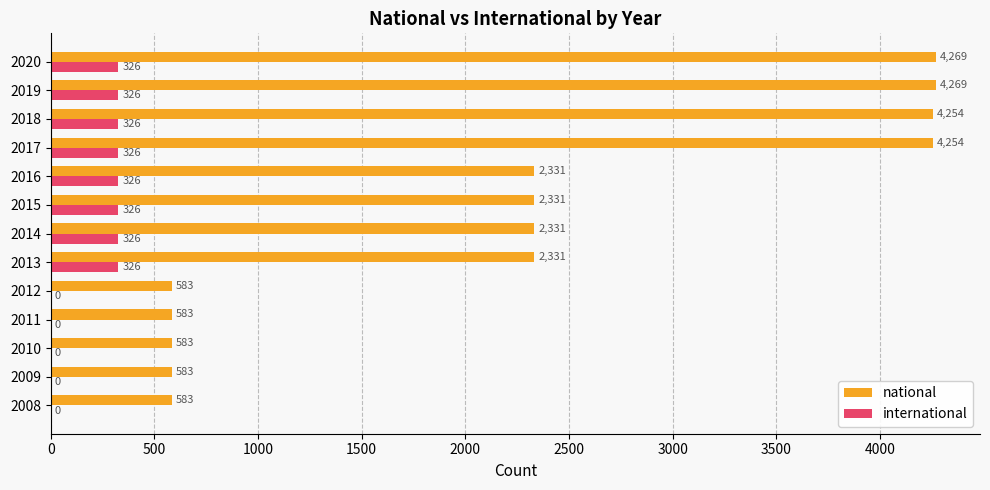

How many series are shown in this chart?

2